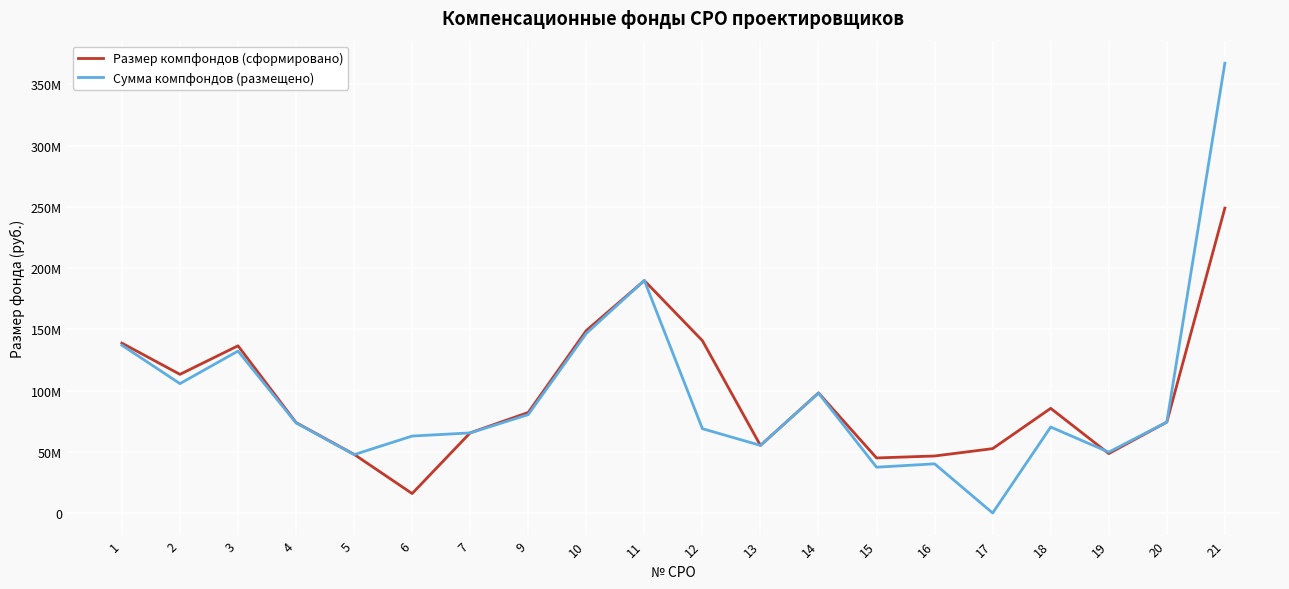

Is the value of Размер компфондов (сформировано) at 12 greater than the value of Сумма компфондов (размещено) at 13?

Yes